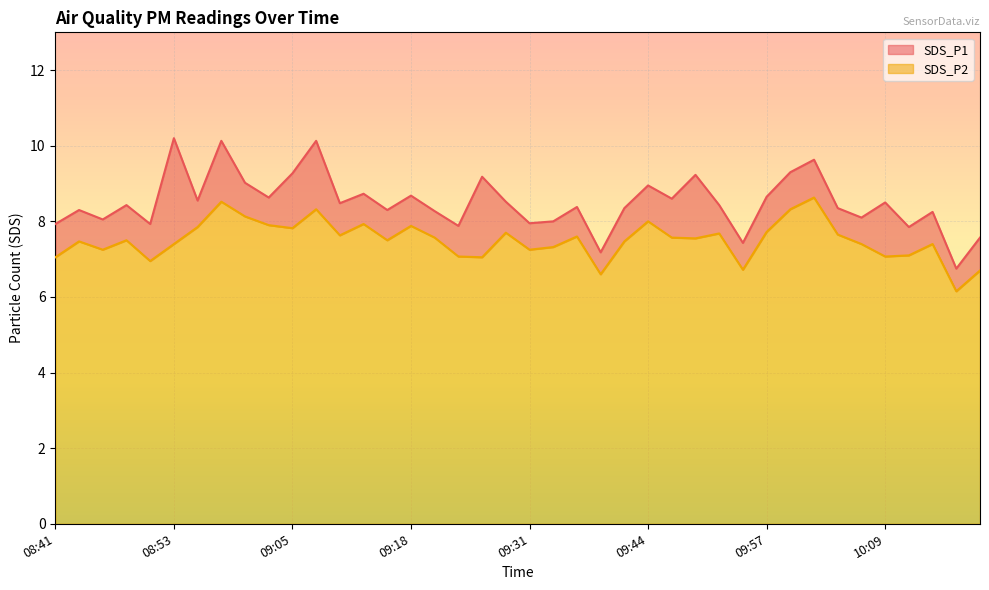

True or false: SDS_P1 and SDS_P2 intersect in this chart.

False